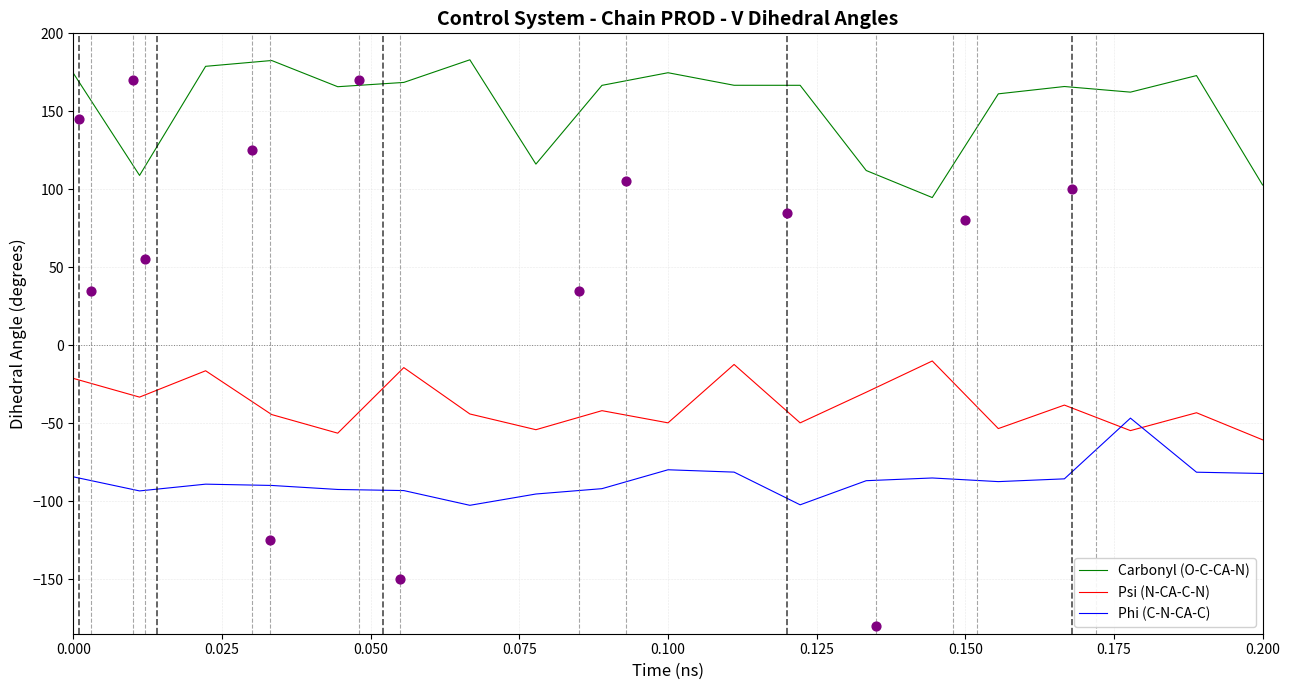

At how many categories does at least one series exceed 89?

19